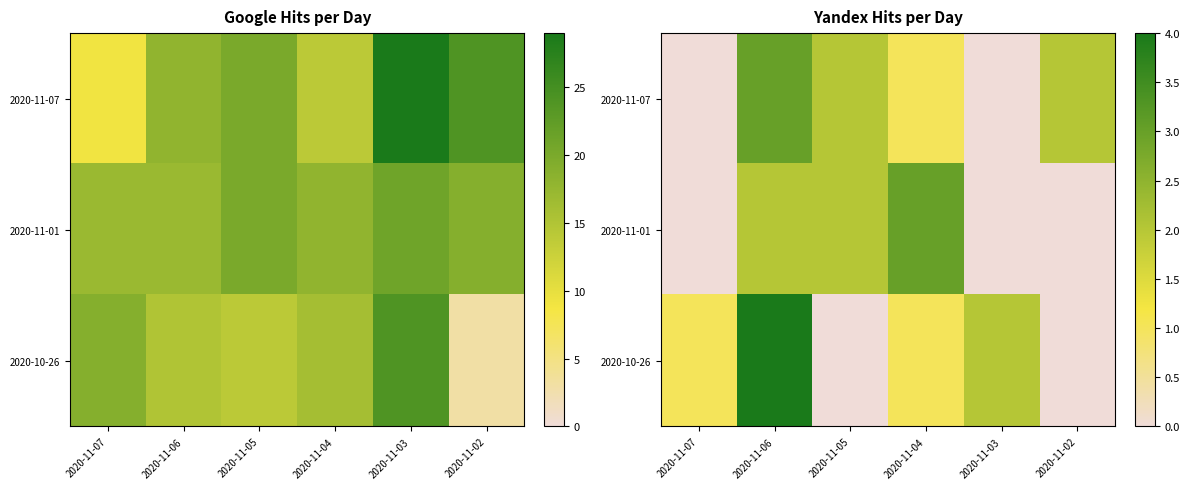

Where is 2020-10-26 nearest to the value 2?

2020-11-03